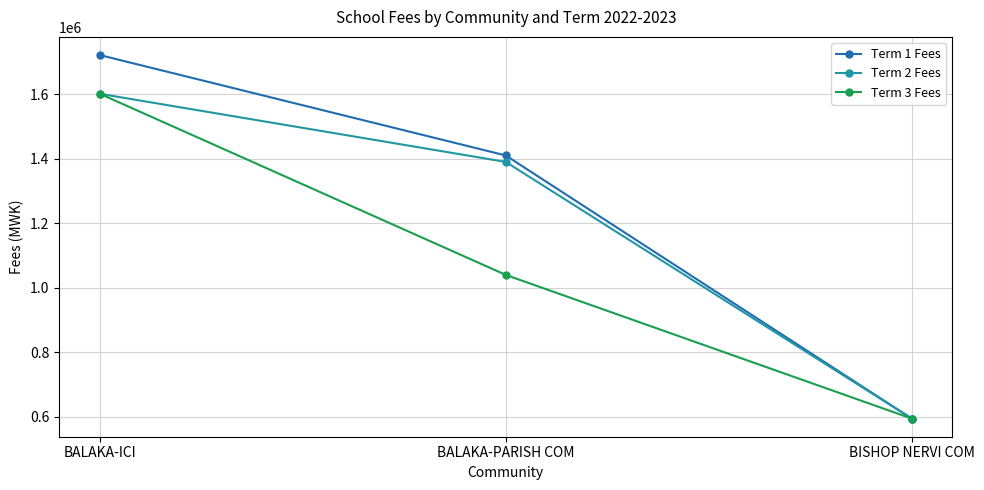

Reading left to right, what are all the values shown in this chart?

Term 1 Fees: BALAKA-ICI=1721000	BALAKA-PARISH COM=1410000	BISHOP NERVI COM=595000
Term 2 Fees: BALAKA-ICI=1601000	BALAKA-PARISH COM=1390000	BISHOP NERVI COM=595000
Term 3 Fees: BALAKA-ICI=1601000	BALAKA-PARISH COM=1040000	BISHOP NERVI COM=595000